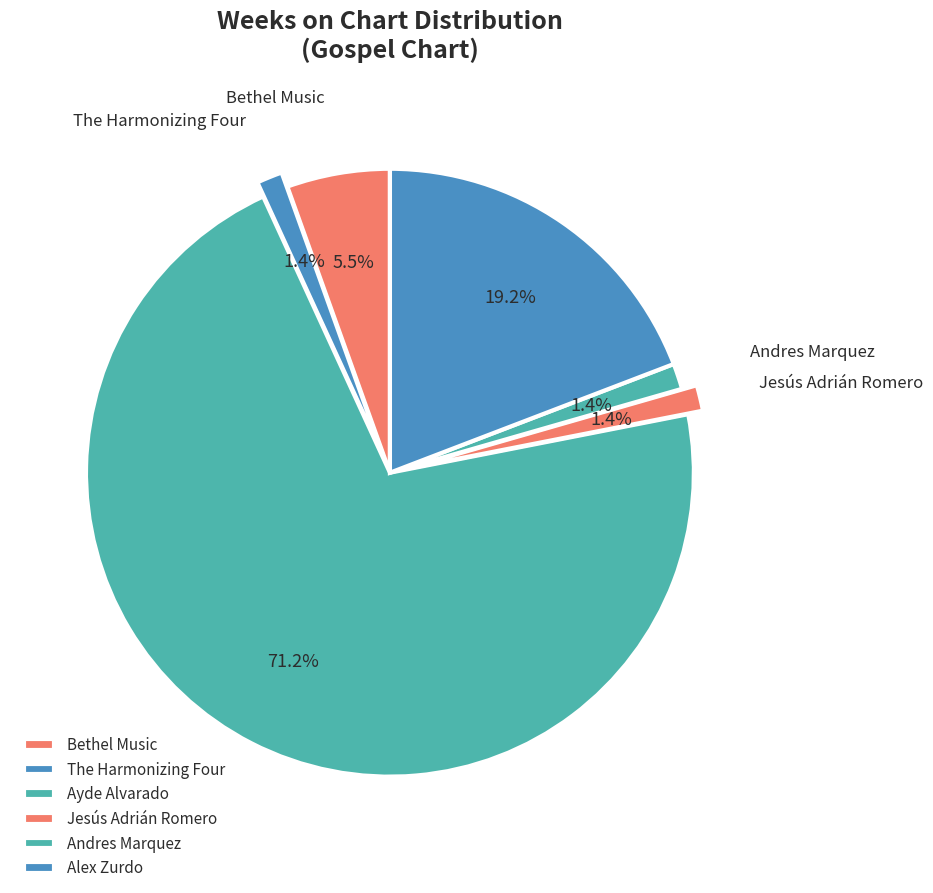

How many segments does this pie chart have?

6